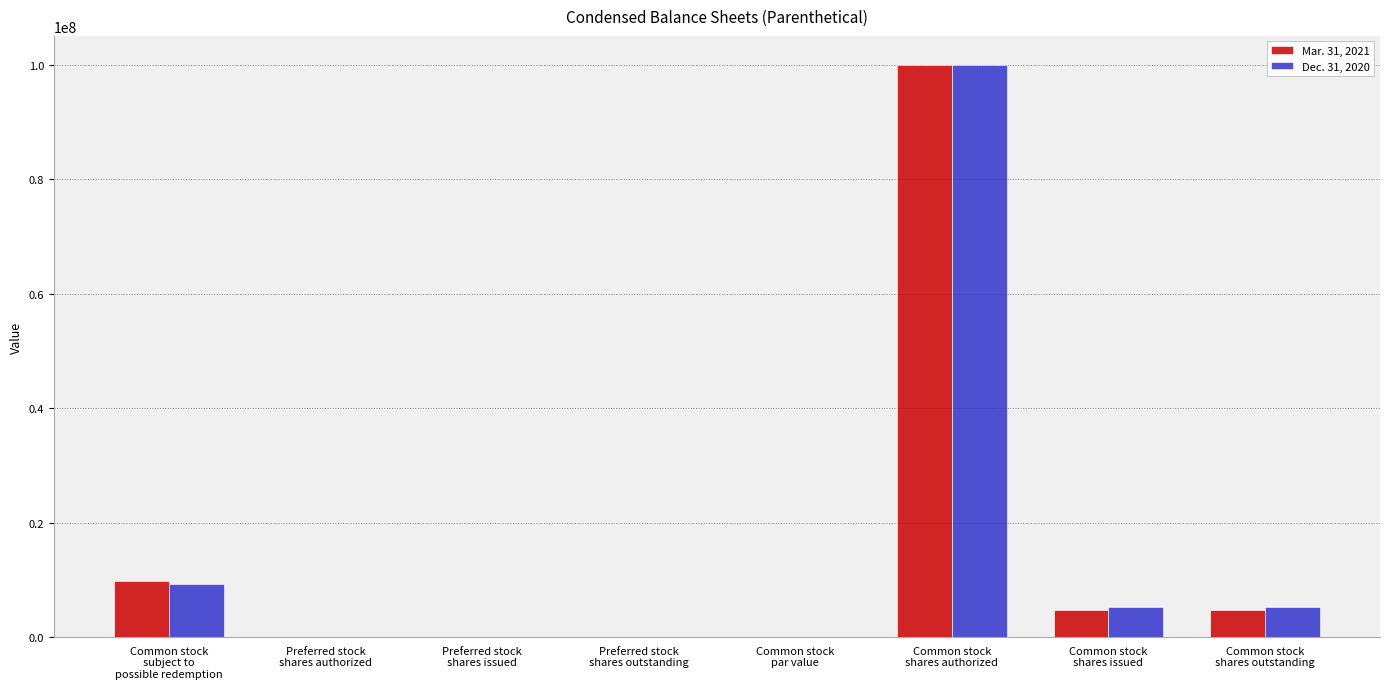

What is the sum of all Mar. 31, 2021 values?

119335991.0